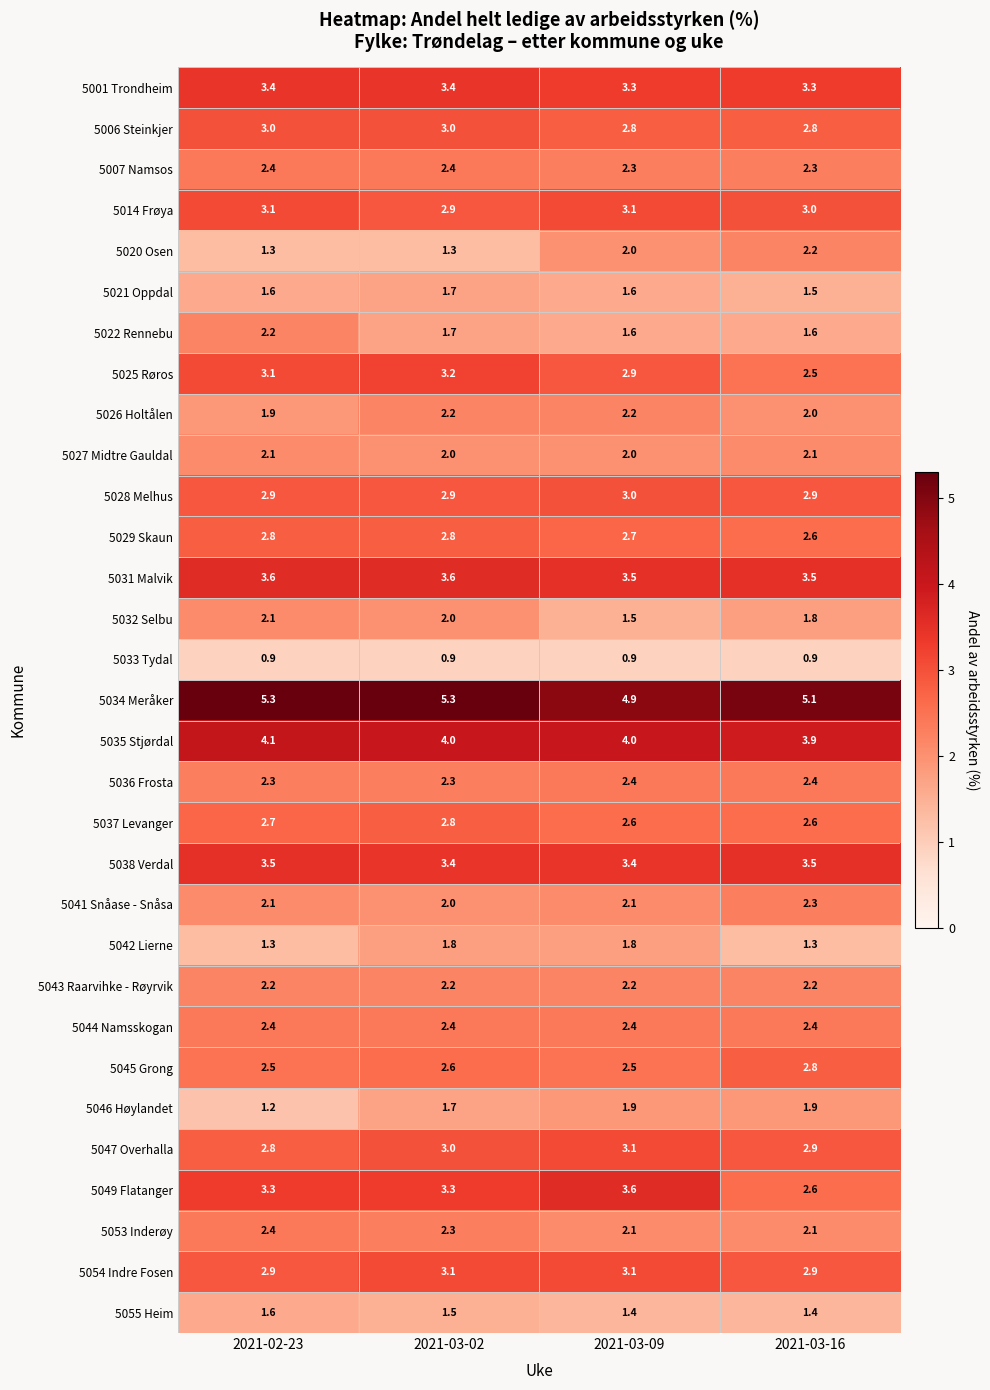

What is the sum of the 5041 Snåase - Snåsa values at 2021-03-02 and 2021-03-16?

4.3